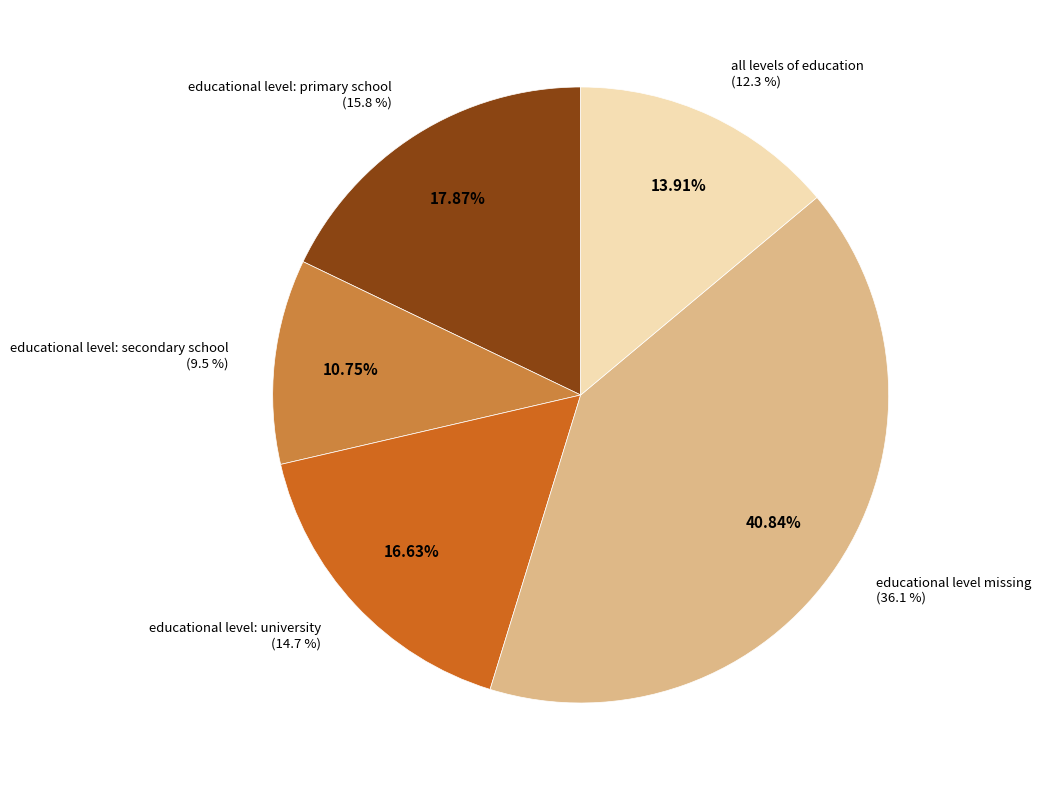

What is the change in value from educational level: secondary school to educational level missing?

+26.6